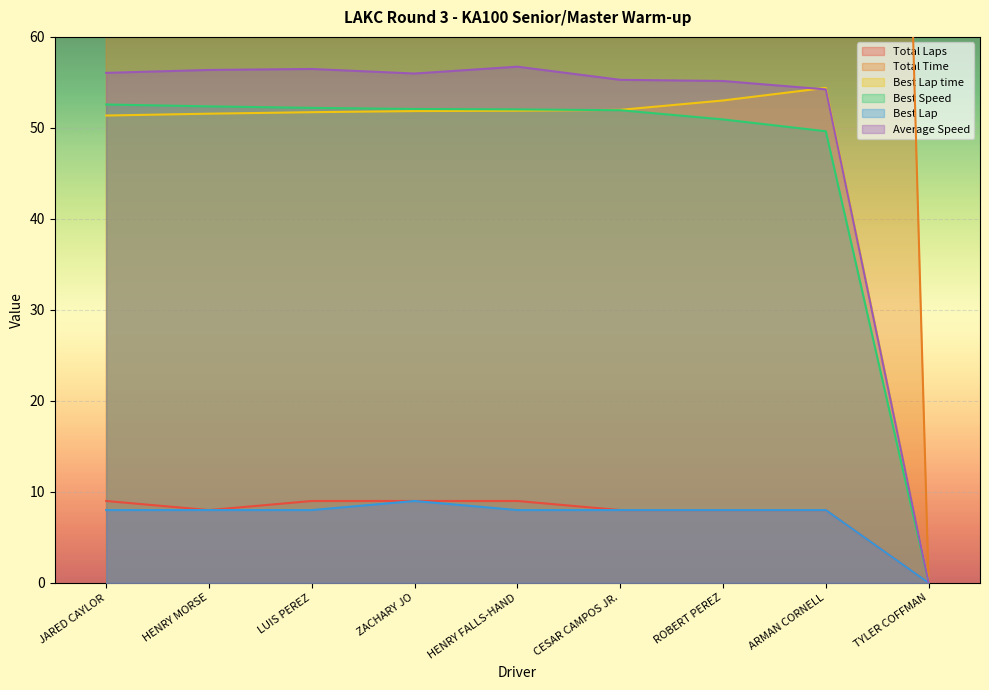

At which label is Average Speed closest to 28?

ARMAN CORNELL